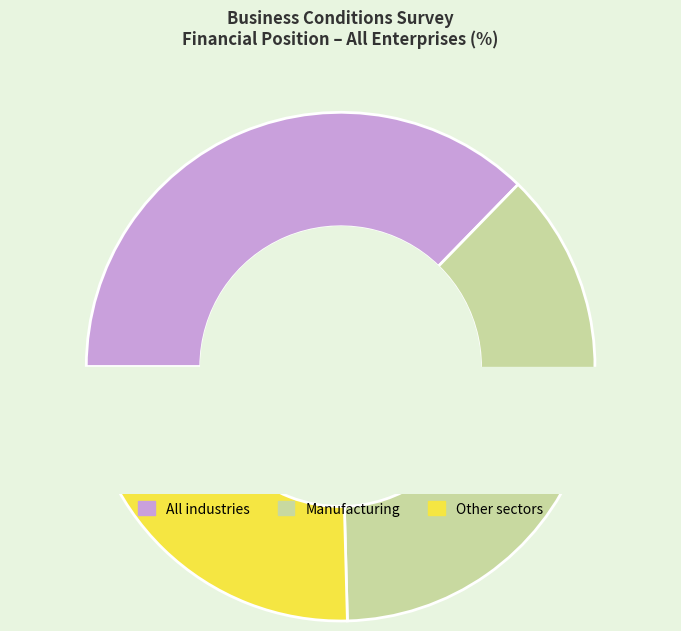

Is there any slice that represents more than half of the pie?

No